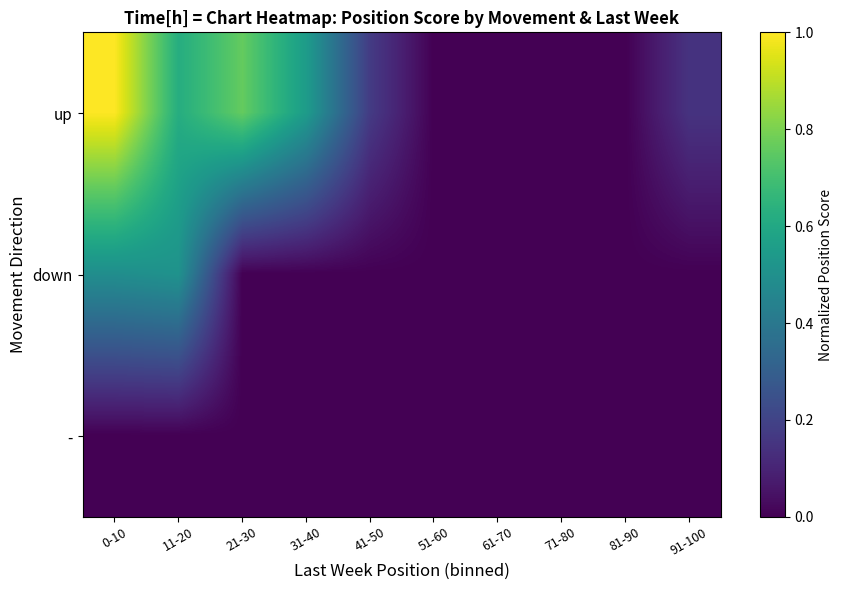

Which series has the widest spread of values?

up